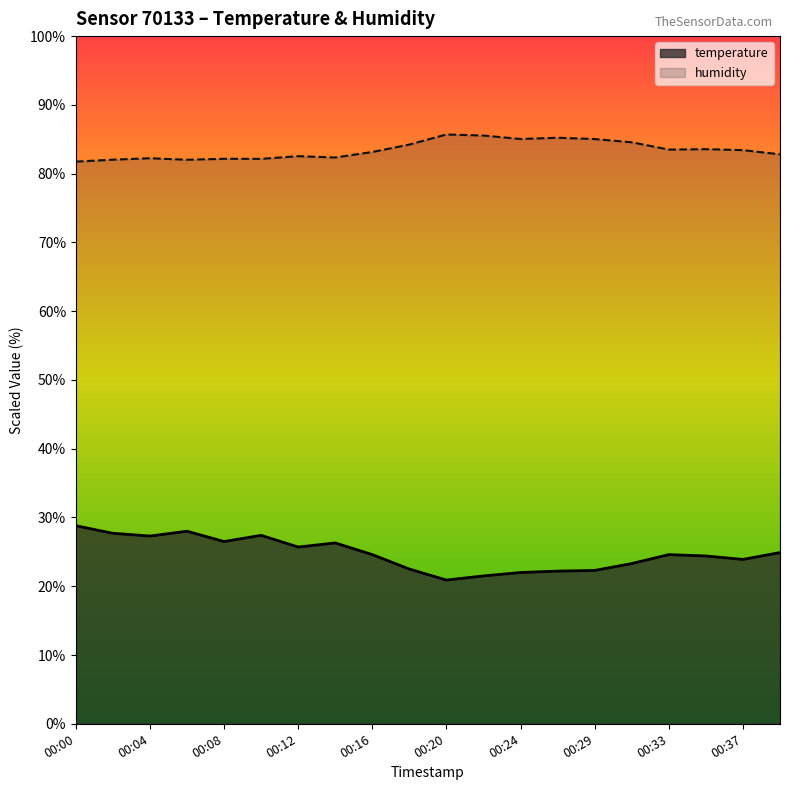

What is the minimum value shown in the chart?

20.9